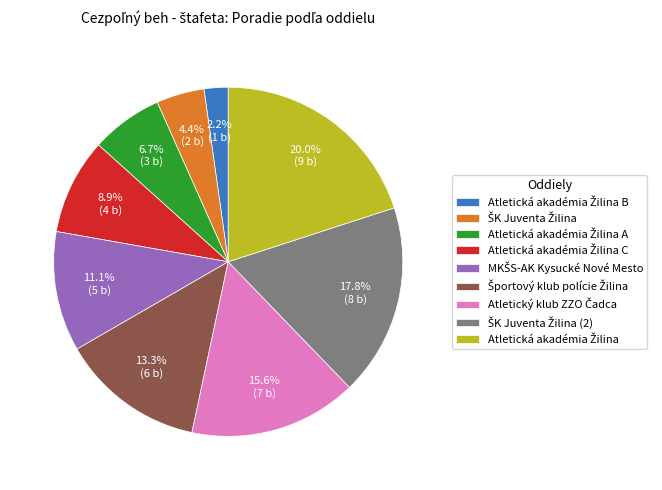

Does any single category account for the majority?

No